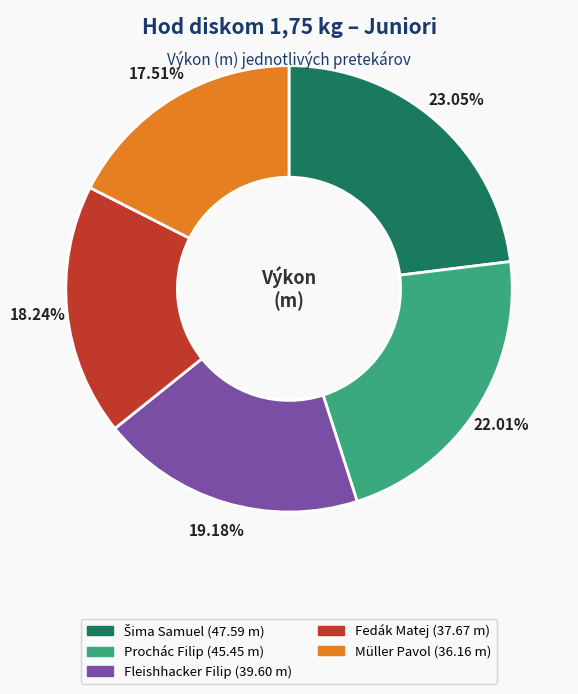

What is the ratio of the value at Müller Pavol to the value at Fedák Matej?

1.0